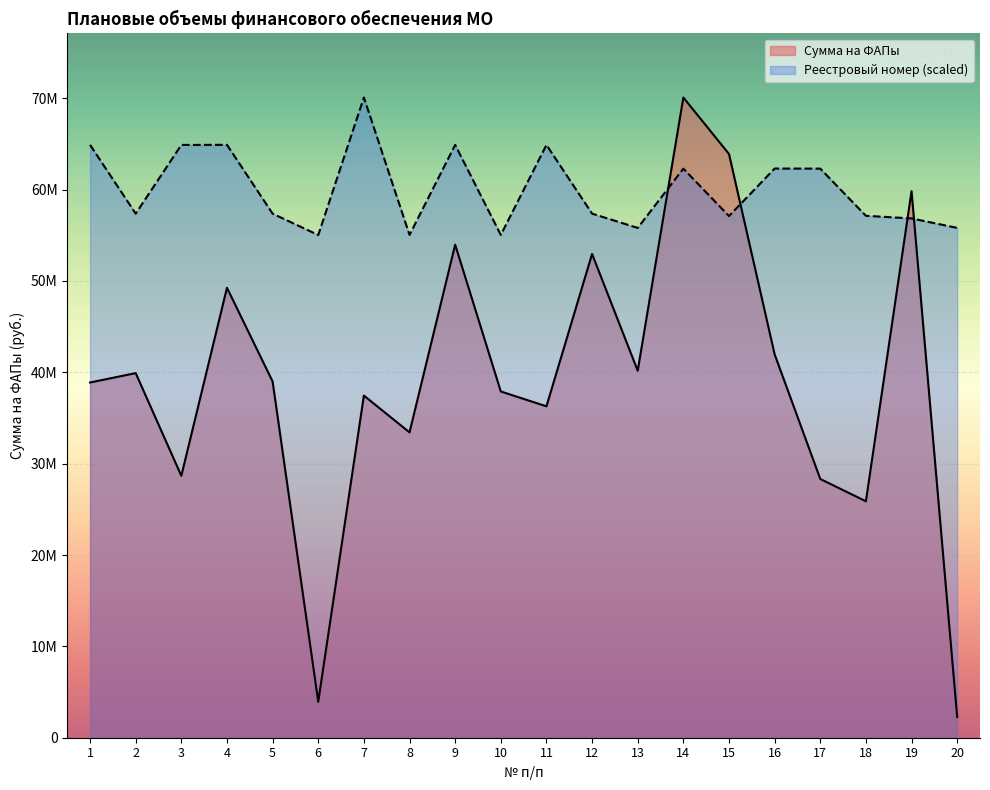

How many times do Сумма на ФАПы and Реестровый номер cross each other?

4